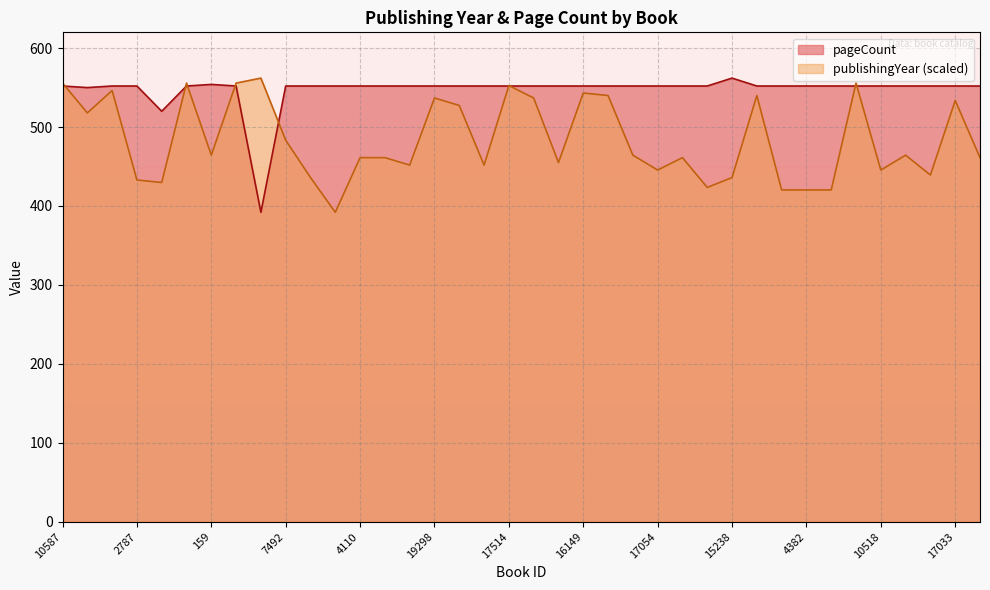

Reading right to left, list all the values displayed in this chart.

publishingYear: 461.3	533.7	439.2	464.4	445.5	555.7	420.3	420.3	420.3	540.0	436.1	423.5	461.3	445.5	464.4	540.0	543.1	455.0	536.8	552.6	451.8	527.4	536.8	451.8	461.3	461.3	392.0	436.1	483.3	562.0	555.7	464.4	555.7	429.8	432.9	546.3	517.9	555.7
pageCount: 552.0	552.0	552.0	552.0	552.0	552.0	552.0	552.0	552.0	552.0	562.0	552.0	552.0	552.0	552.0	552.0	552.0	552.0	552.0	552.0	552.0	552.0	552.0	552.0	552.0	552.0	552.0	552.0	552.0	392.0	552.0	554.0	552.0	520.0	552.0	552.0	550.0	552.0